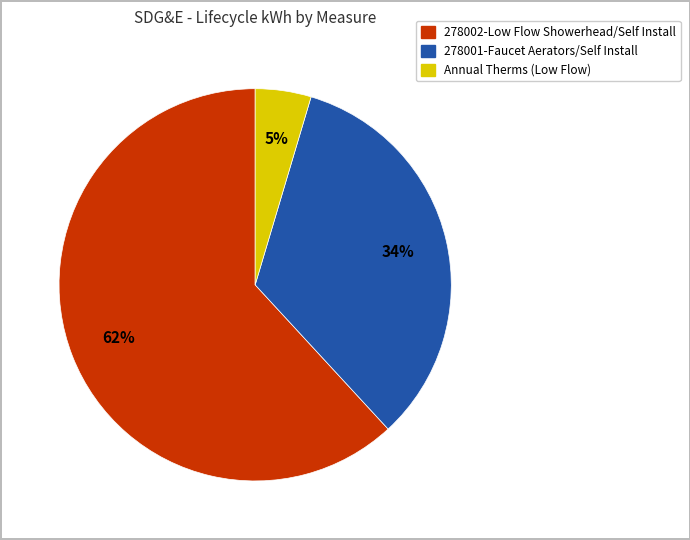

The Annual Therms (Low Flow) slice represents 5% of the pie. True or false?

True